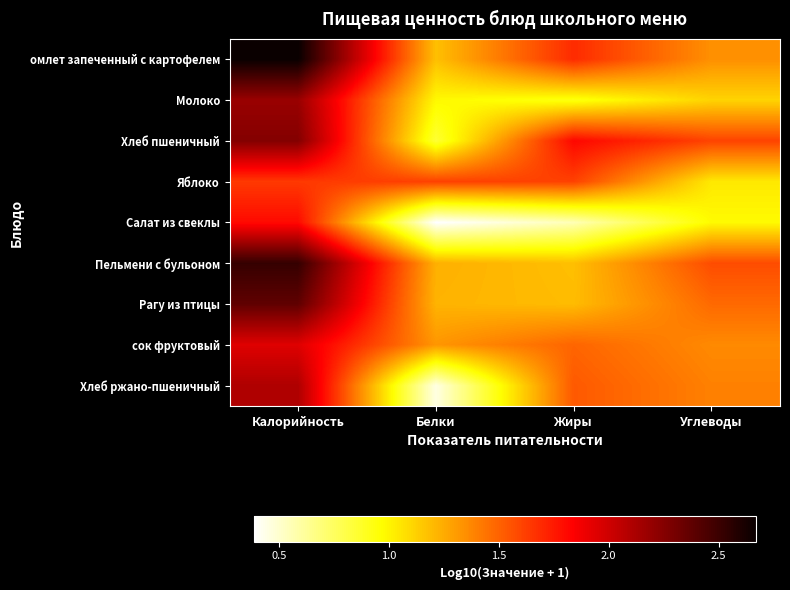

At Белки, list the series in order from smallest to largest.

Салат из свеклы, Хлеб ржано-пшеничный, Хлеб пшеничный, Молоко, омлет запеченный с картофелем, Рагу из птицы, Пельмени с бульоном, сок фруктовый, Яблоко